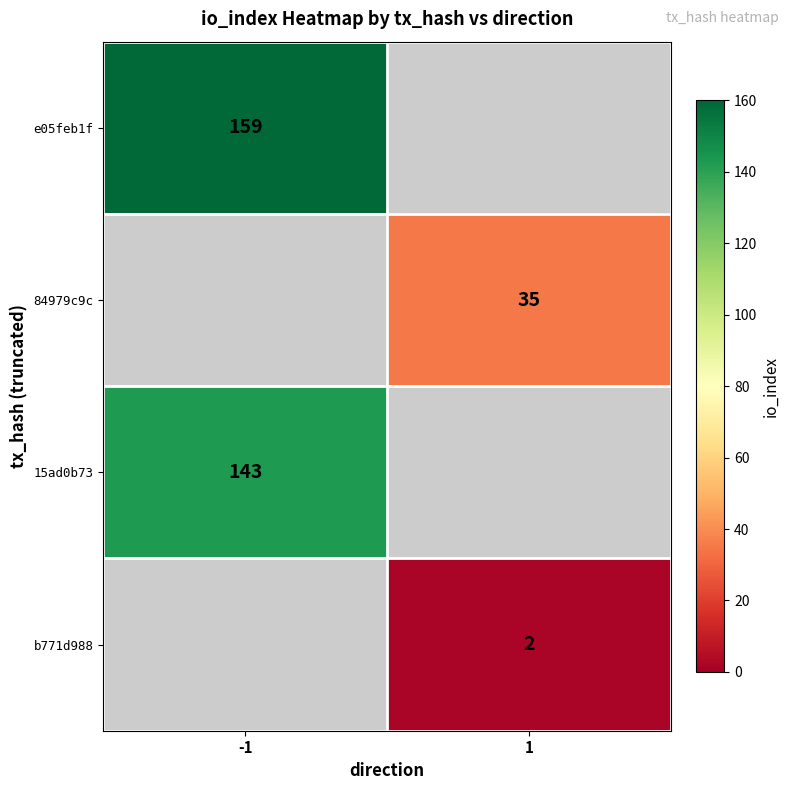

The value of 84979c9c at 1 is 35. True or false?

True